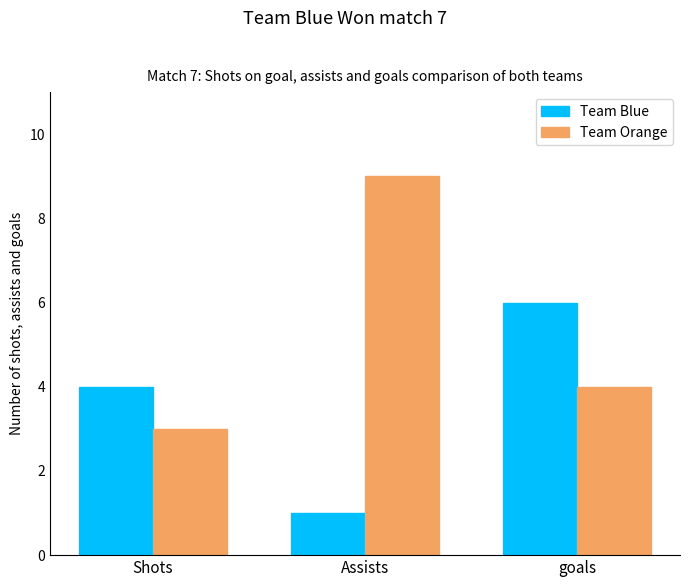

The value of Team Orange at Assists is 3. True or false?

False